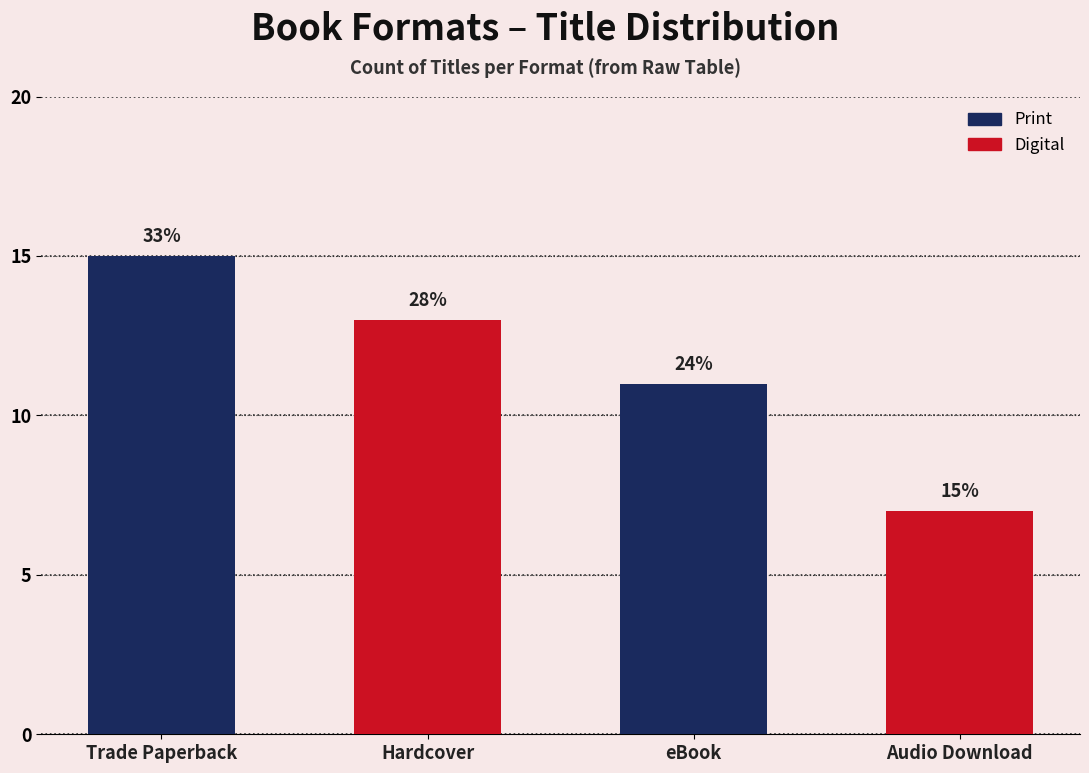

How many bars are there in total?

4